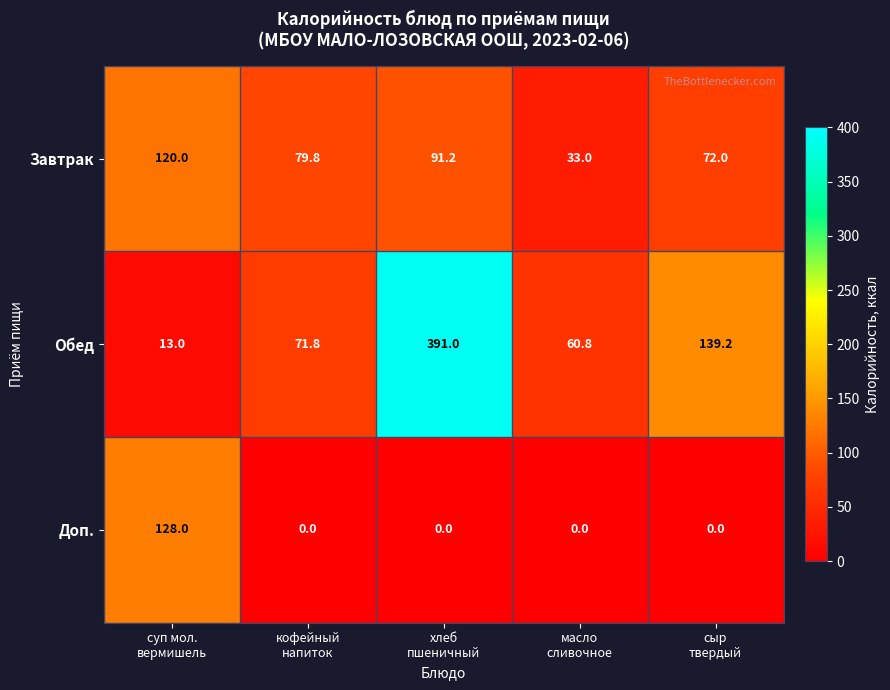

What is the total value across all series at масло
сливочное?

93.8